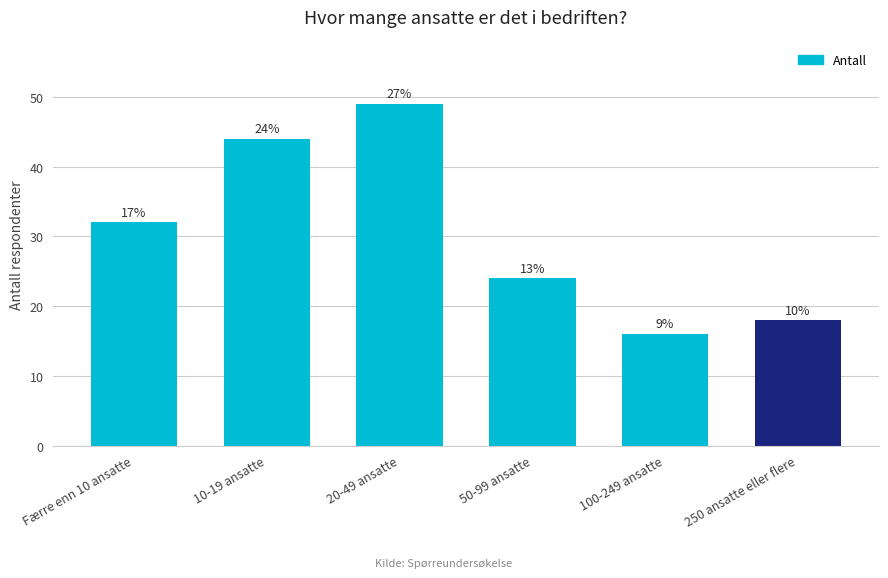

How many bars are there in total?

6